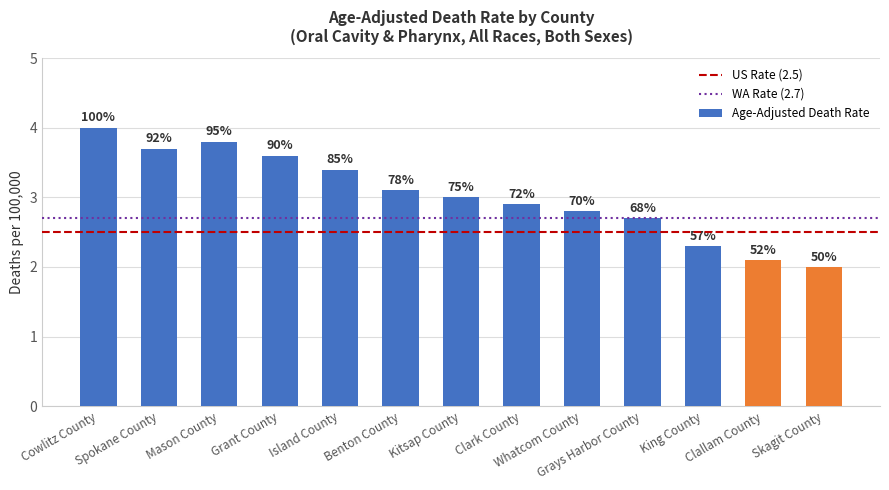

What is the approximate value at Kitsap County?

3.0